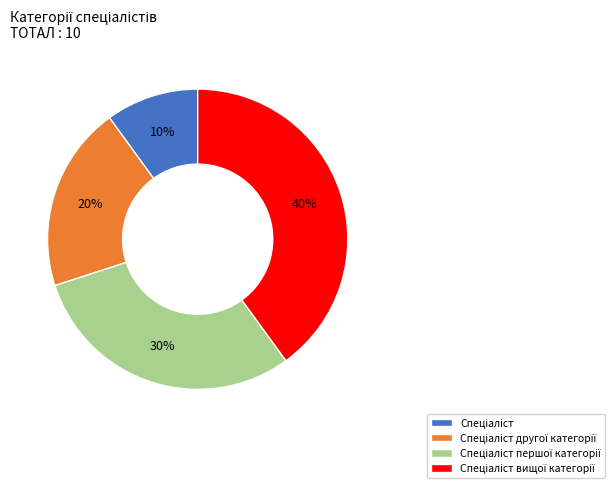

To the nearest percent, what is the average slice percentage?

25%